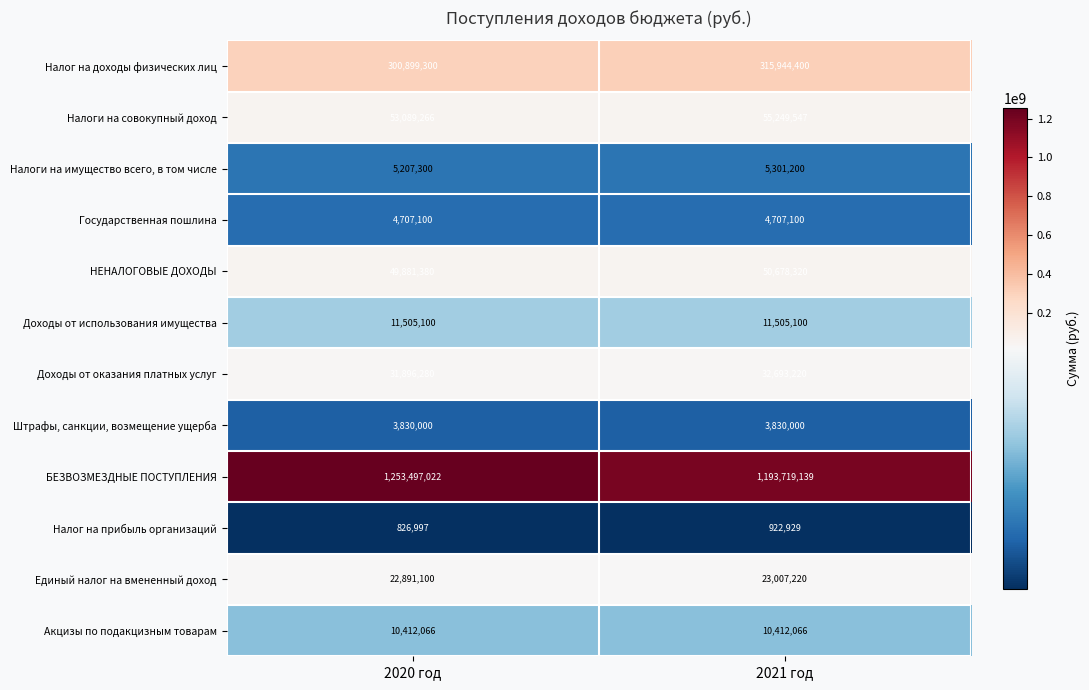

What is the sum of all НЕНАЛОГОВЫЕ ДОХОДЫ values?

100559700